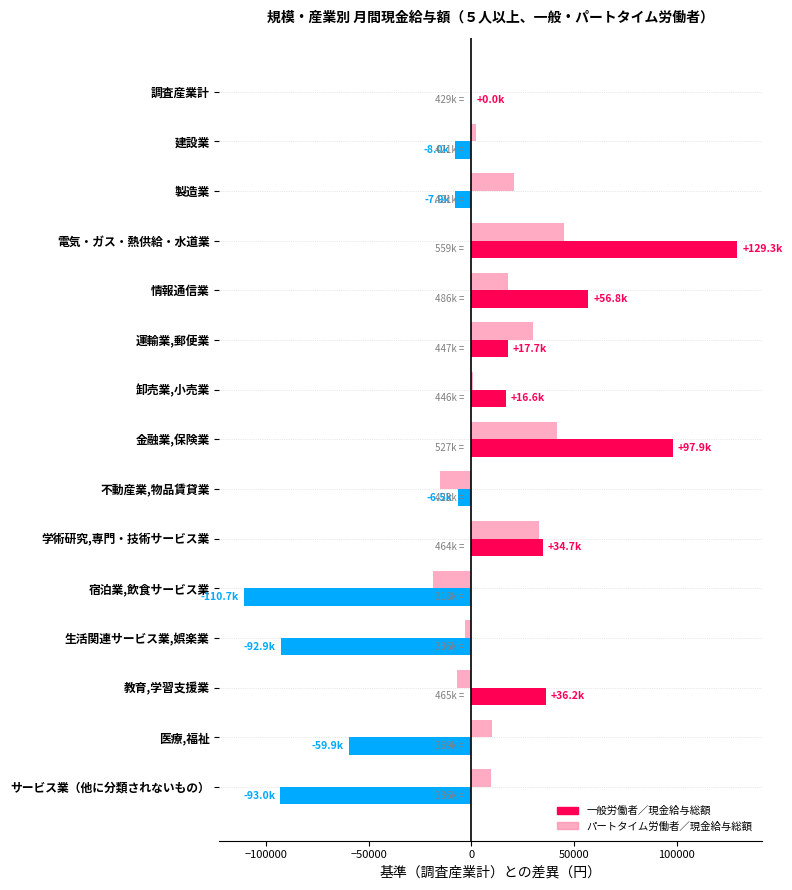

What is the total value across all series at 教育,学習支援業?

29148